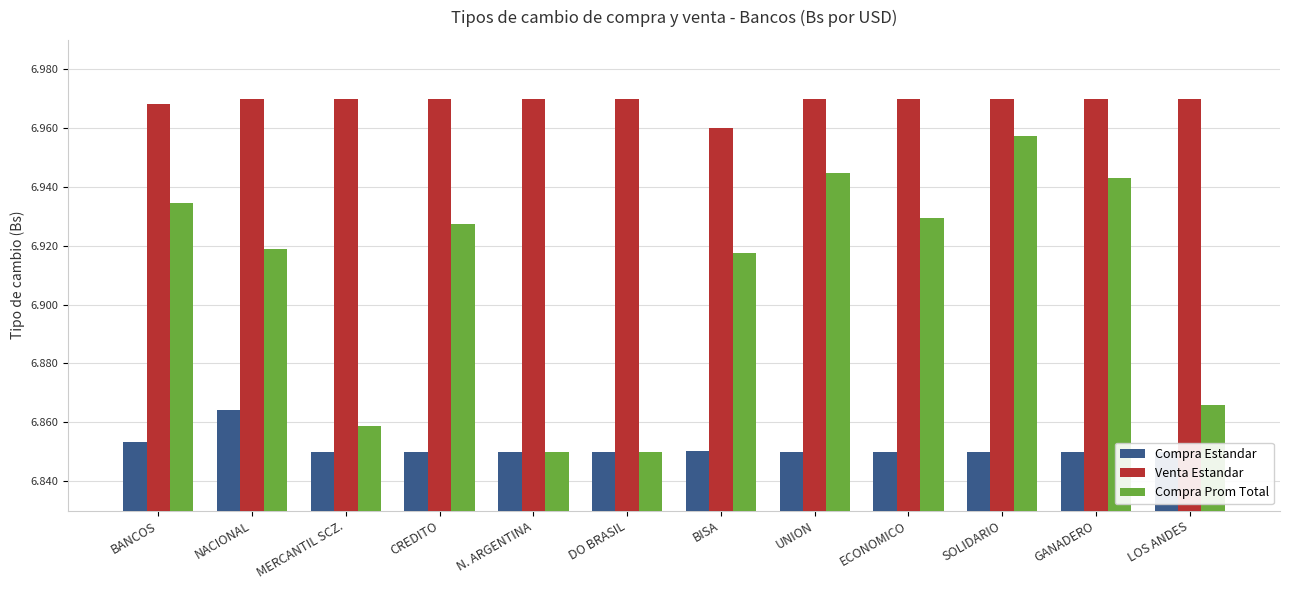

Is the value of Venta Estandar at UNION greater than the value of Compra Prom Total at GANADERO?

Yes